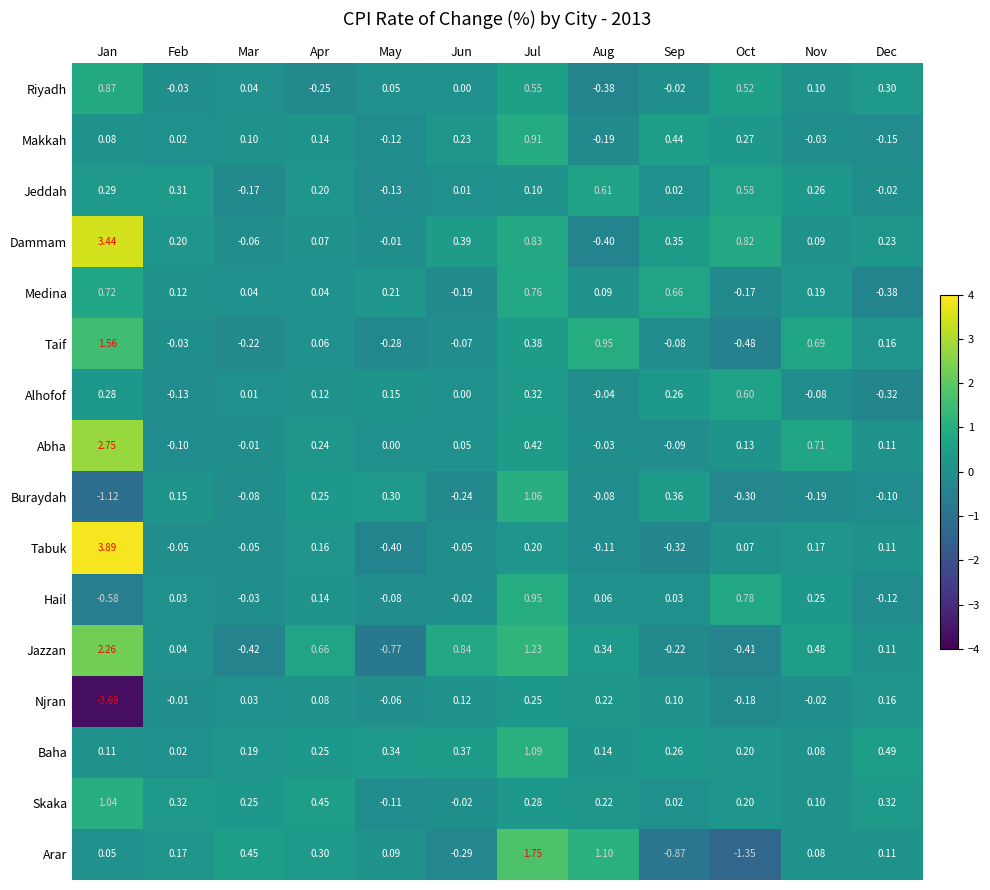

Which category has the highest value across all series?

Jan